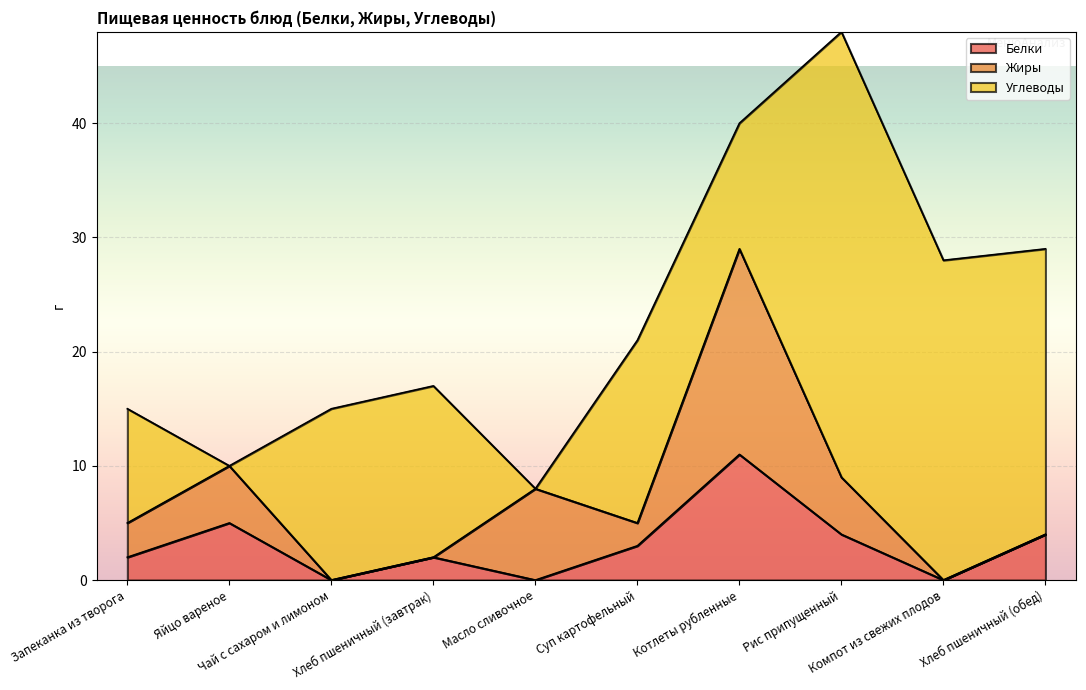

What is the total value across all series at Суп картофельный?

21